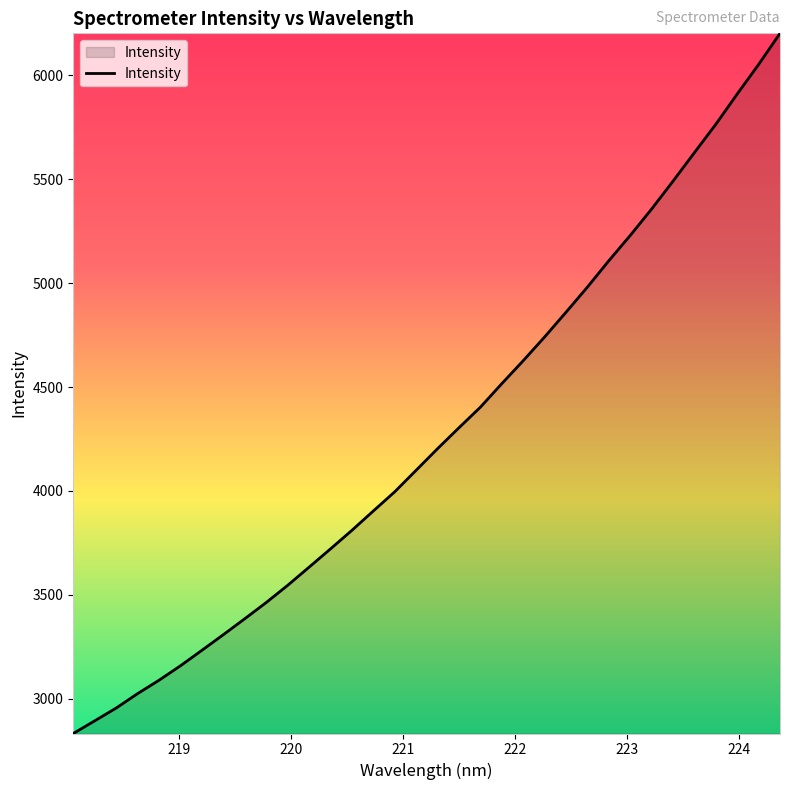

What is the minimum value shown in the chart?

2832.7